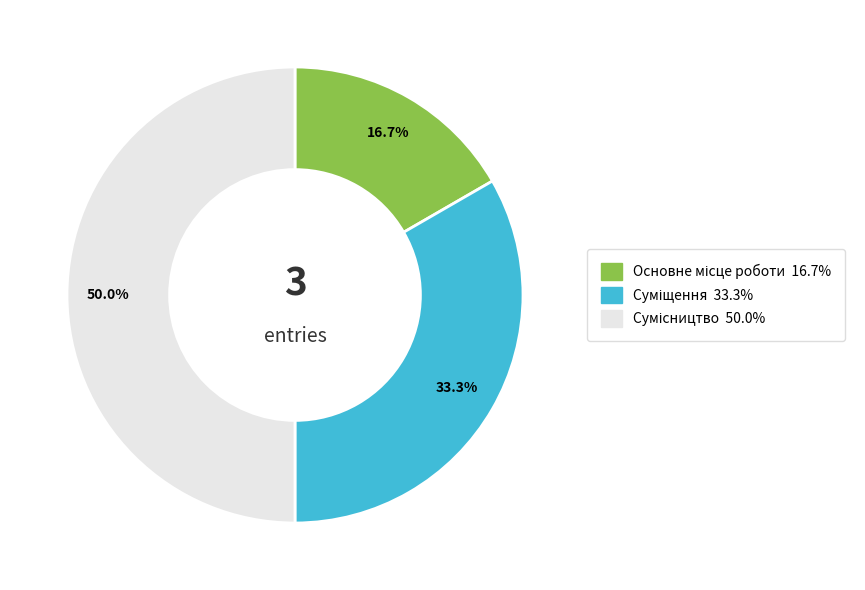

What is the change in value from Суміщення to Сумісництво?

+1